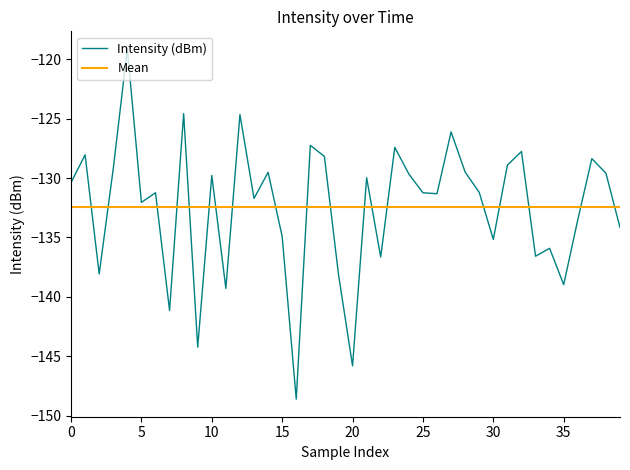

What is the maximum value shown in the chart?

-119.1